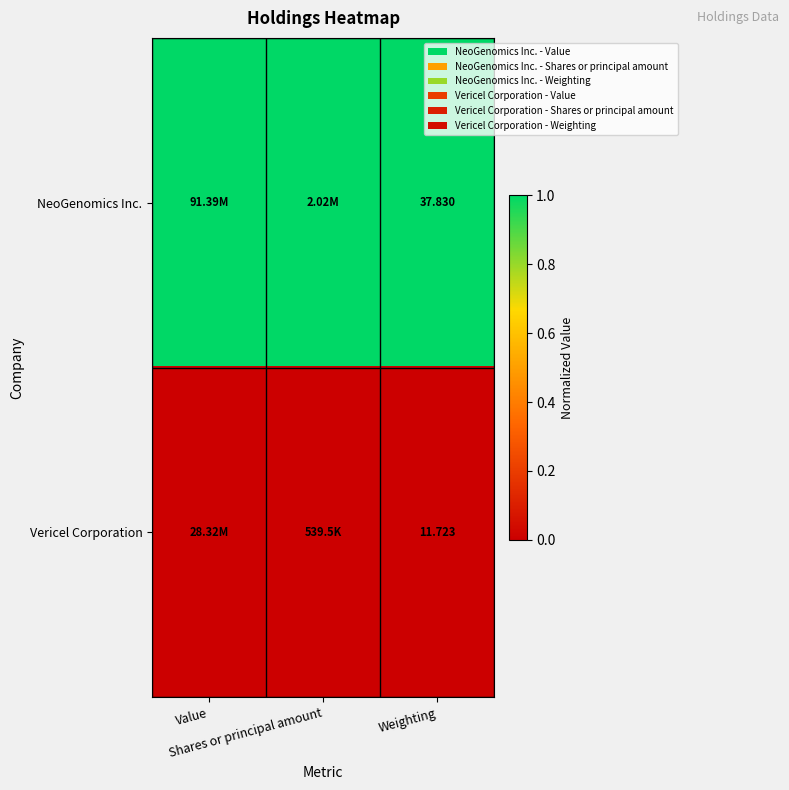

Which has a higher value, Shares or principal amount or Weighting?

Shares or principal amount